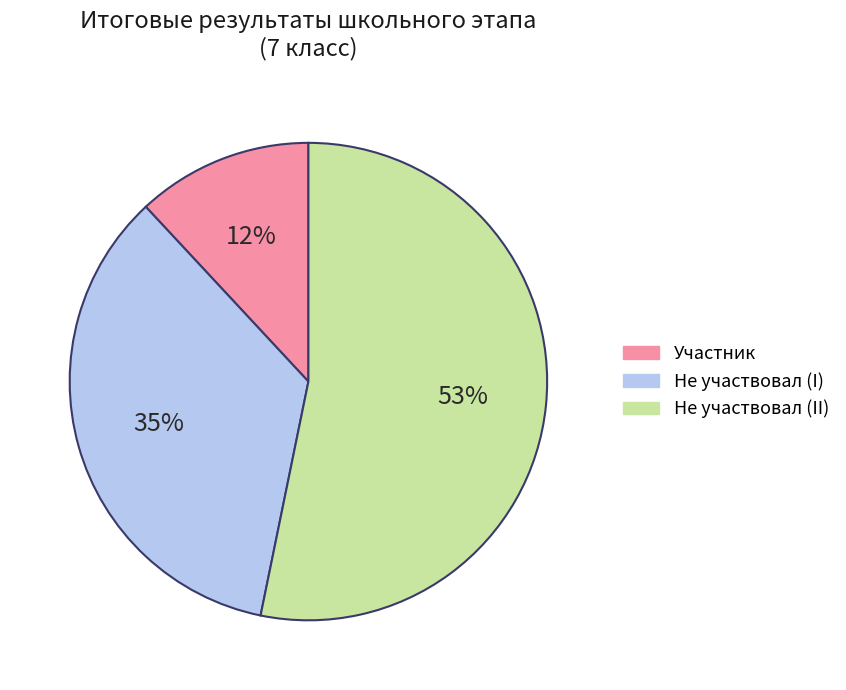

Is there any slice that represents more than half of the pie?

Yes